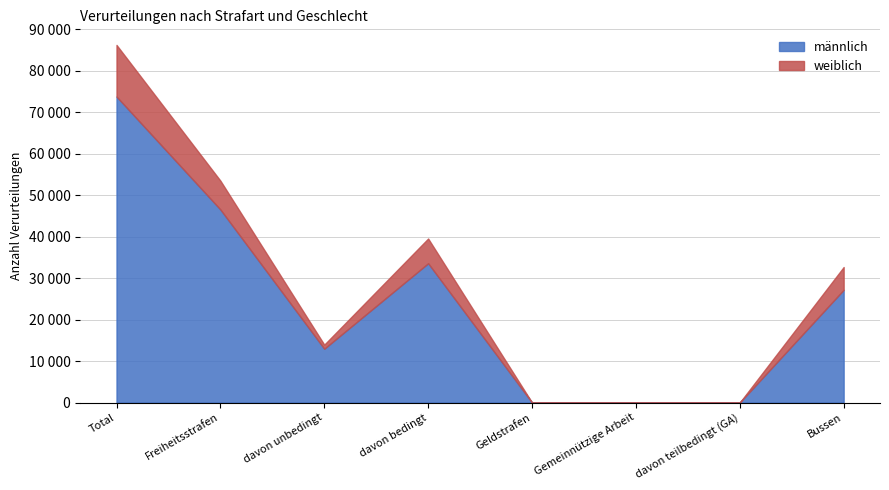

At how many categories does at least one series exceed 33310?

3